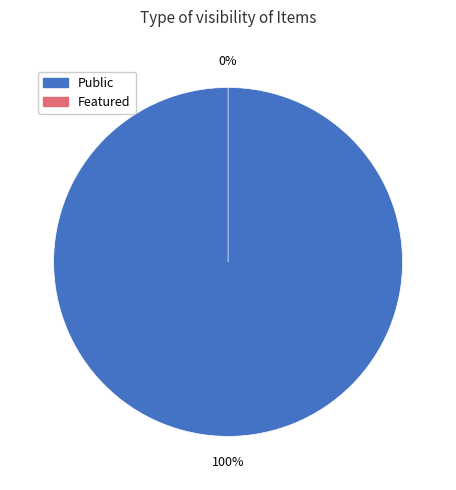

Rank the series by their maximum value, from highest to lowest.

public, featured